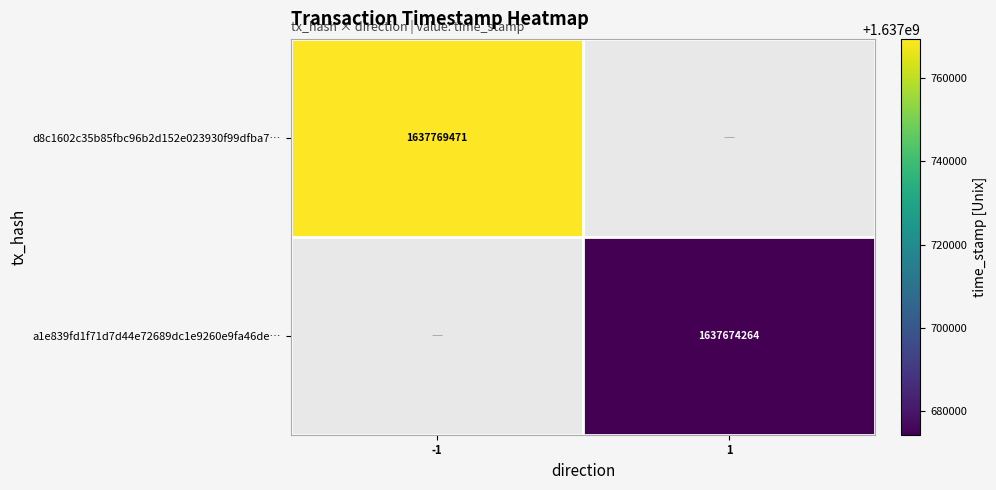

Is the value of a1e839fd1f71d7d44e72689dc1e9260e9fa46de… at 1 greater than the value of d8c1602c35b85fbc96b2d152e023930f99dfba7… at -1?

No